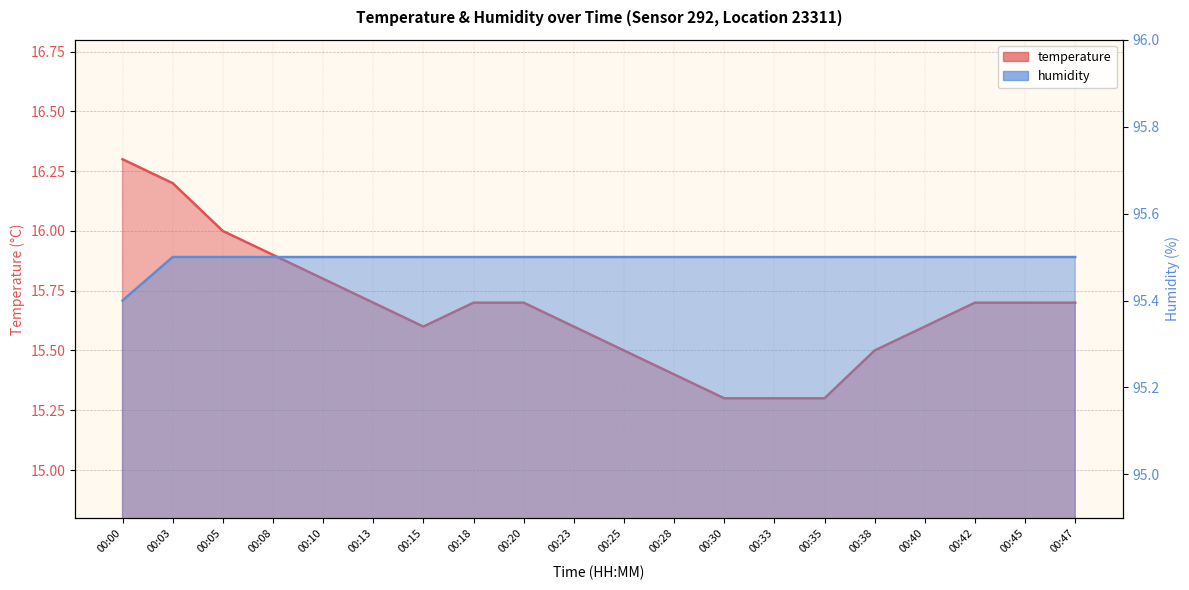

Between 00:33 and 00:40, which series saw the biggest shift?

temperature